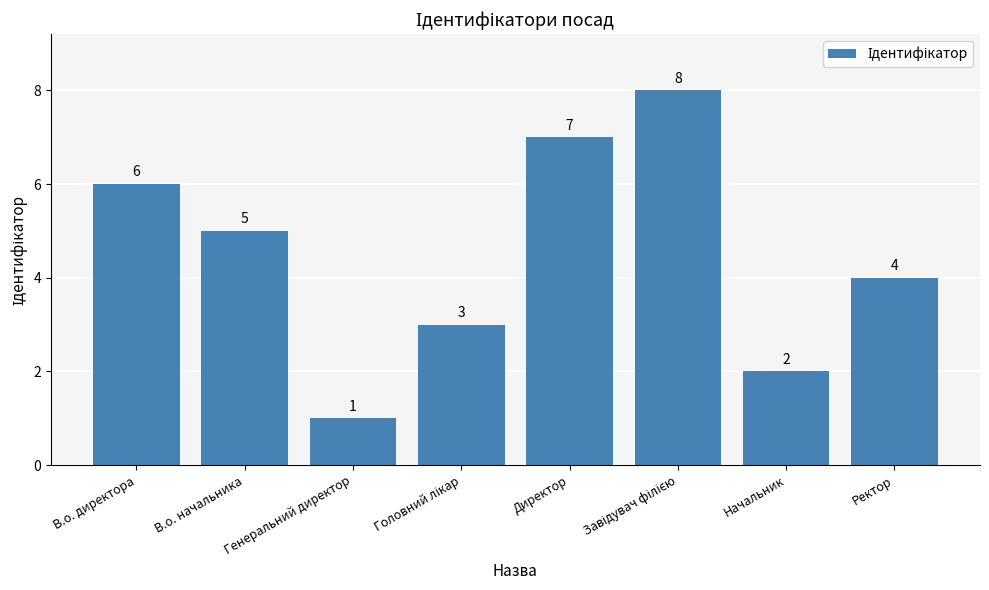

The chart shows a value of 3 at В.о. начальника. True or false?

False